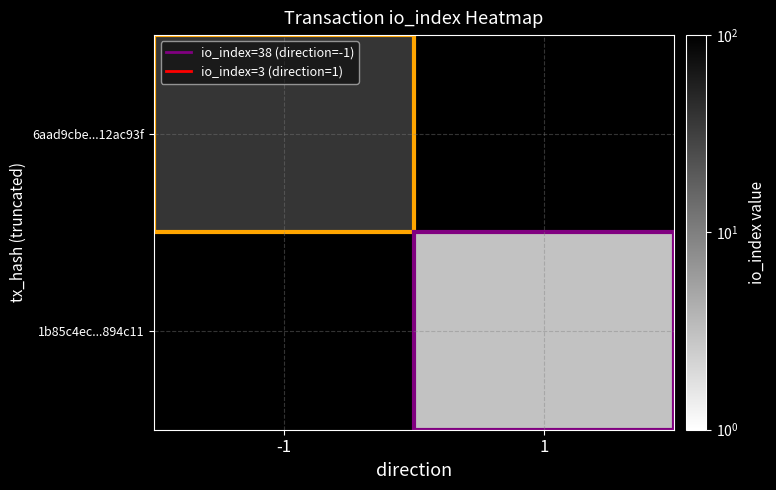

At -1, list the series in order from largest to smallest.

6aad9cbe...12ac93f, 1b85c4ec...894c11